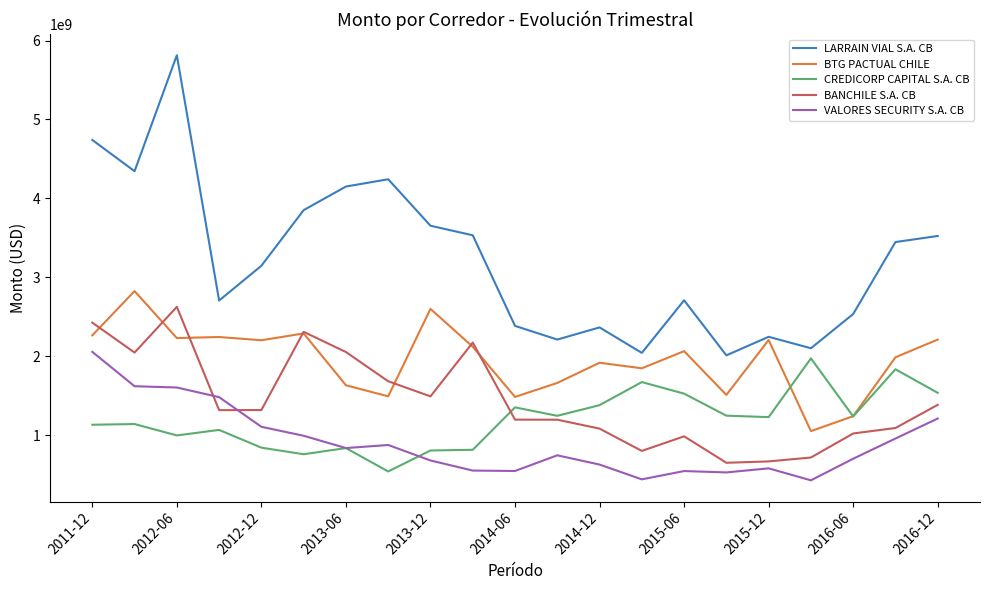

Which series has the largest total across all categories?

LARRAIN VIAL S.A. CB